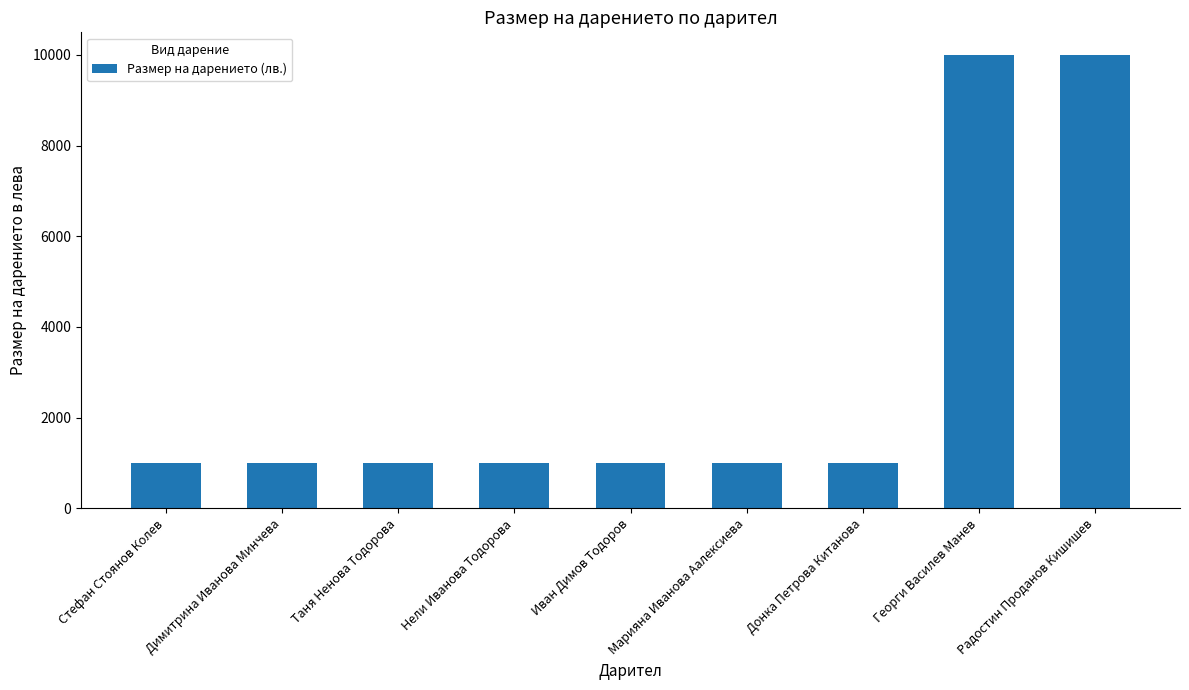

What is the smallest value displayed?

990